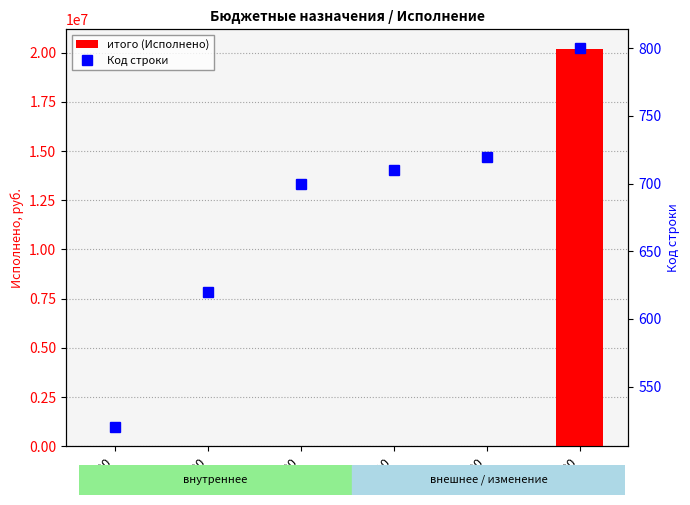

What is the average value of the итого (Исполнено) series?

3363257.7